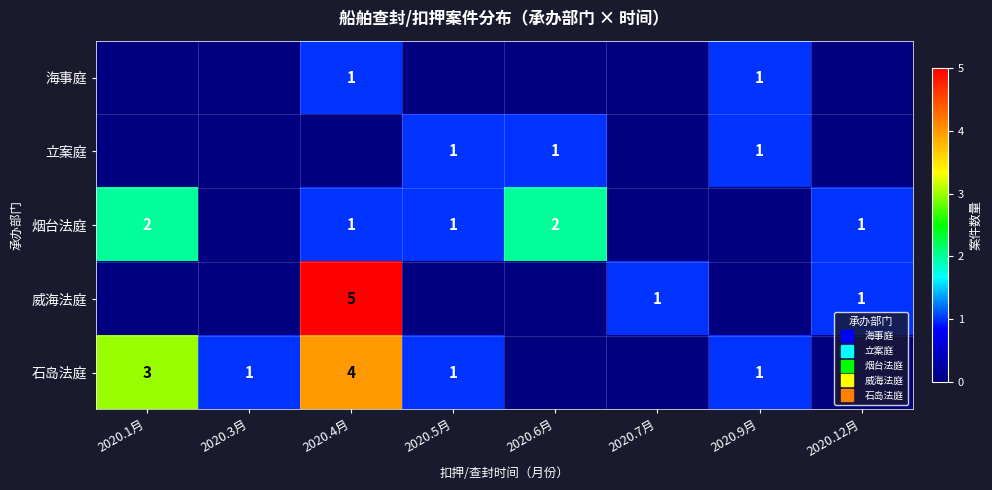

True or false: 威海法庭 has a value of 5 at 2020.4月.

True